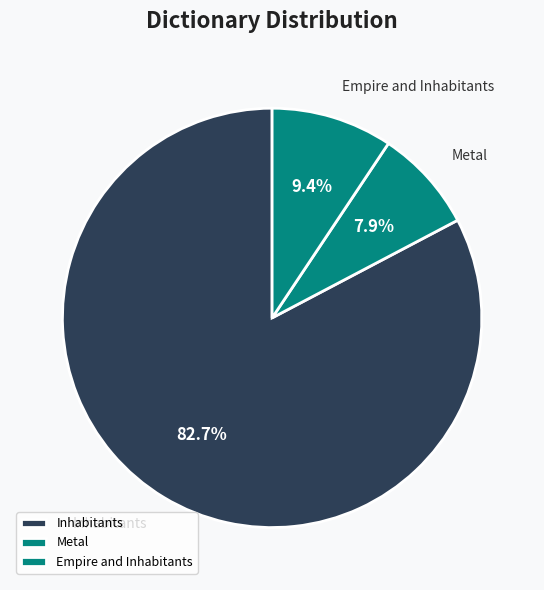

To the nearest percent, what is the difference between the largest and smallest slice percentages?

75%